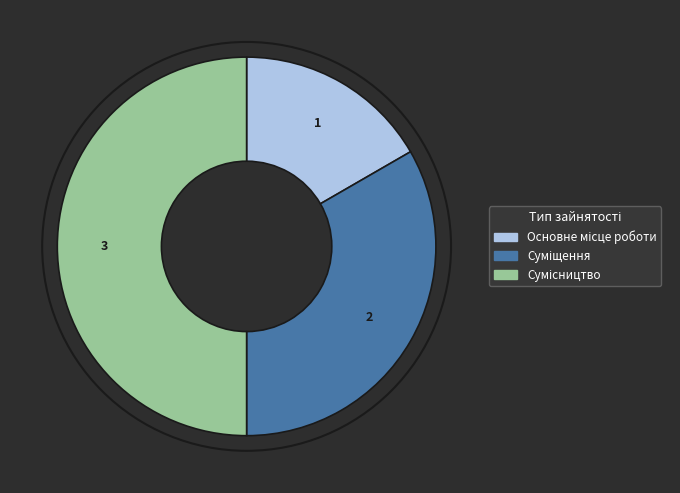

Which slice is the smallest?

Основне місце роботи